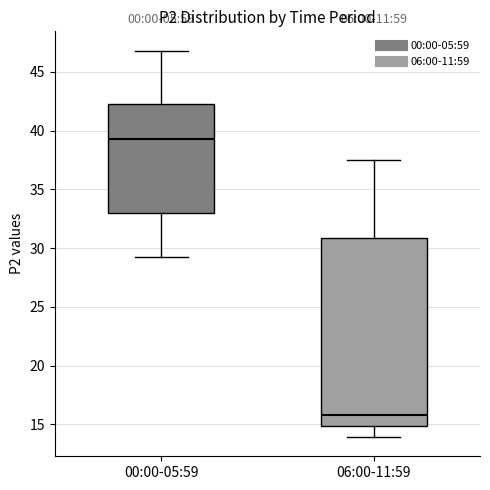

Reading left to right, transcribe this box plot: for each box, give where its median line is, the range the box spans, and where its two whiskers end, as read against the y-axis. The values are not printed on the chart, so give them approximately, as read against the axis.

00:00-05:59: median 39.5, box 33.0 to 42.5, whiskers 29.0 to 47.0
06:00-11:59: median 16.0, box 15.0 to 31.0, whiskers 14.0 to 37.5